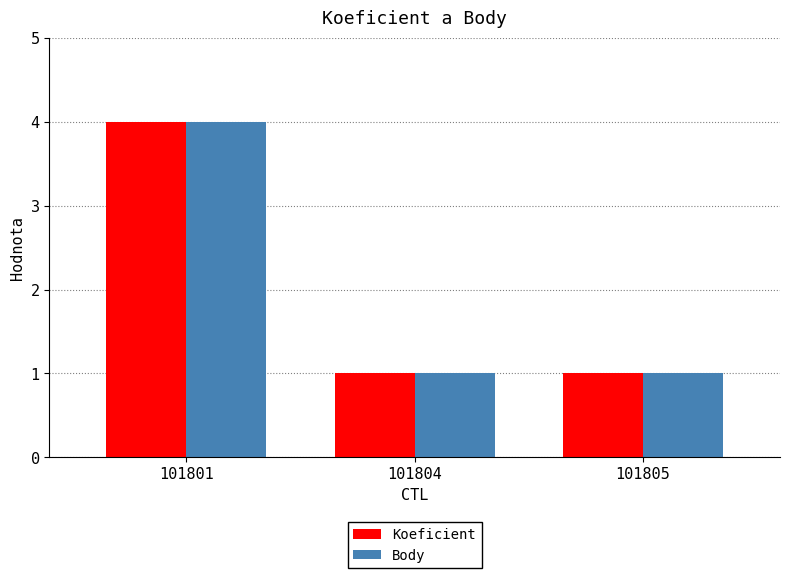

True or false: Koeficient has a value of 1 at 101805.

True